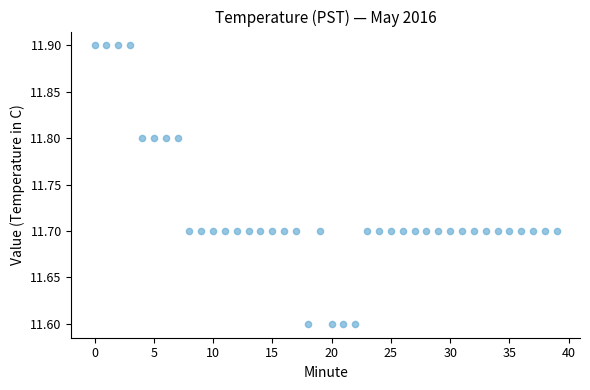

What is the range of Y values (max minus min)?

0.3